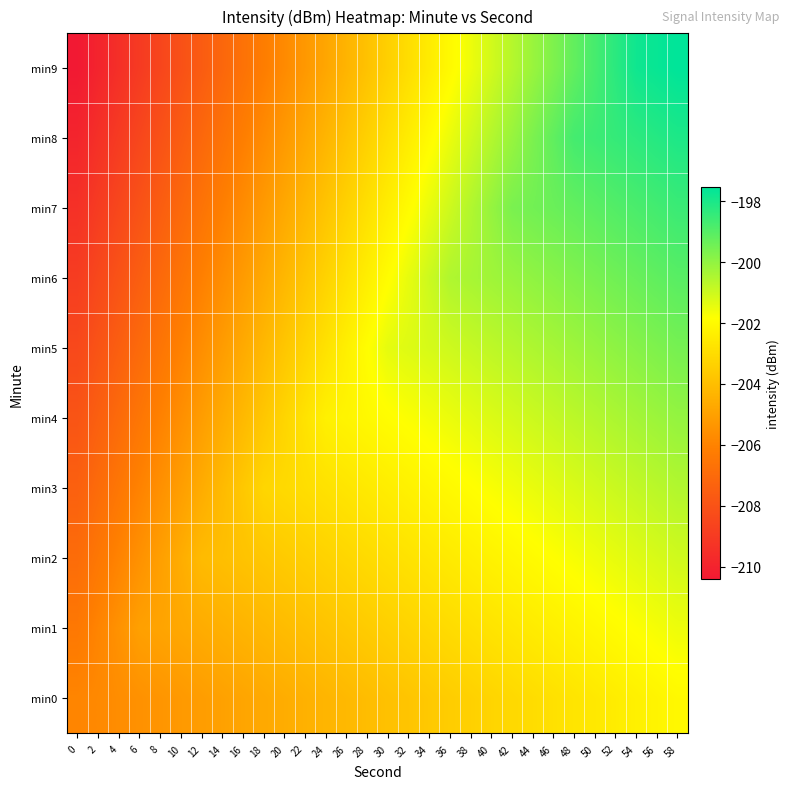

What is the total value across all series at 22?

-2039.0